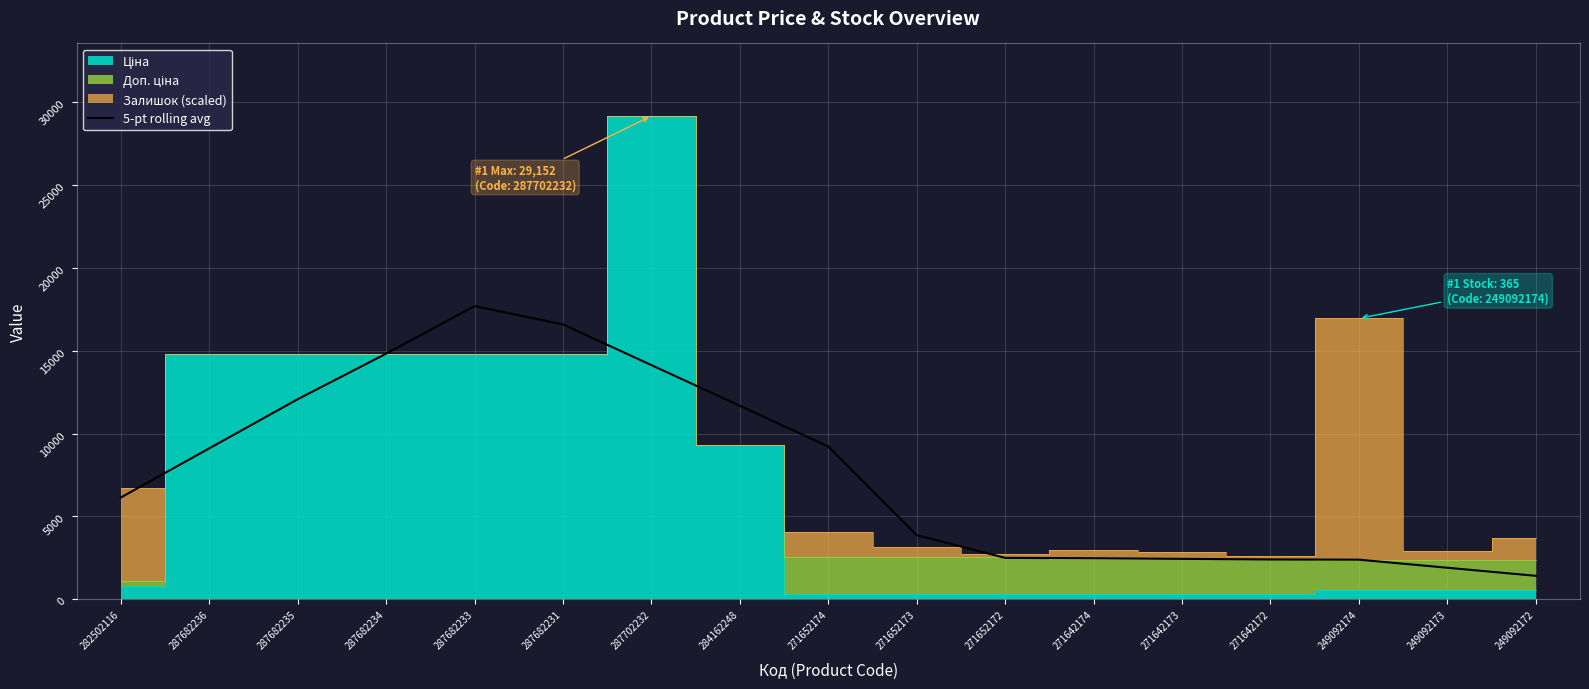

Which category has the highest value in the 5-pt rolling avg series?

287682233